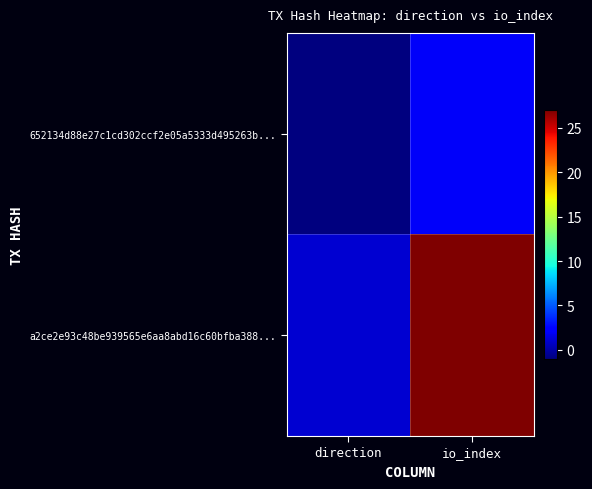

At which category is the sum across all series the highest?

io_index